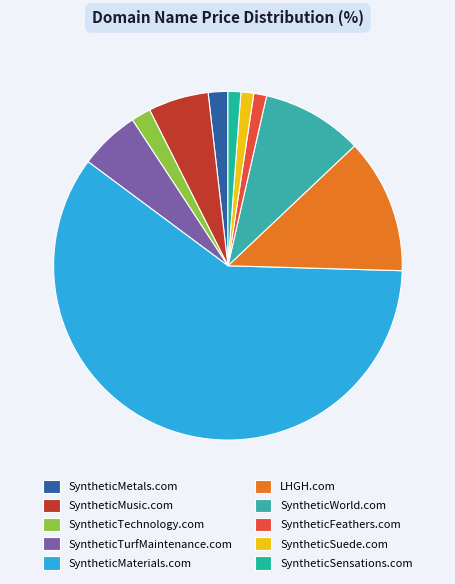

Which category has the smallest portion of the pie?

SyntheticFeathers.com